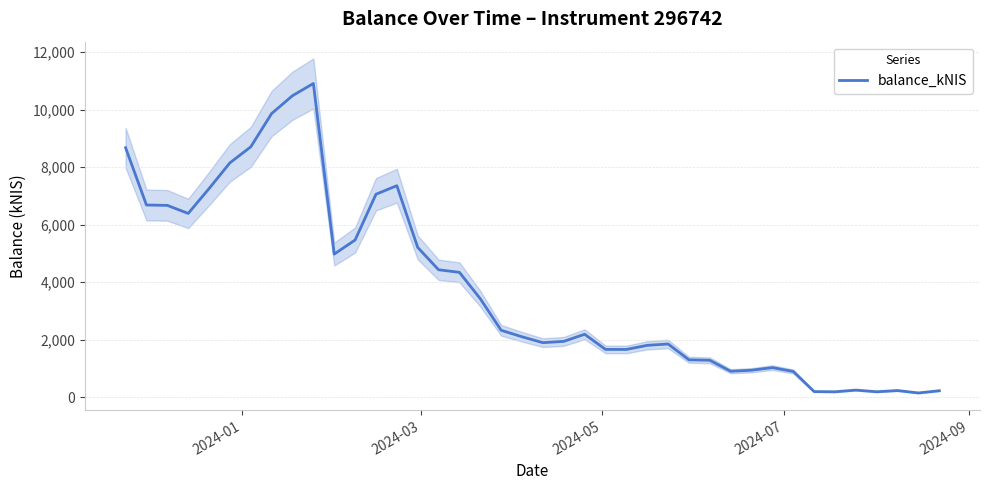

How many lines are shown in the chart?

1